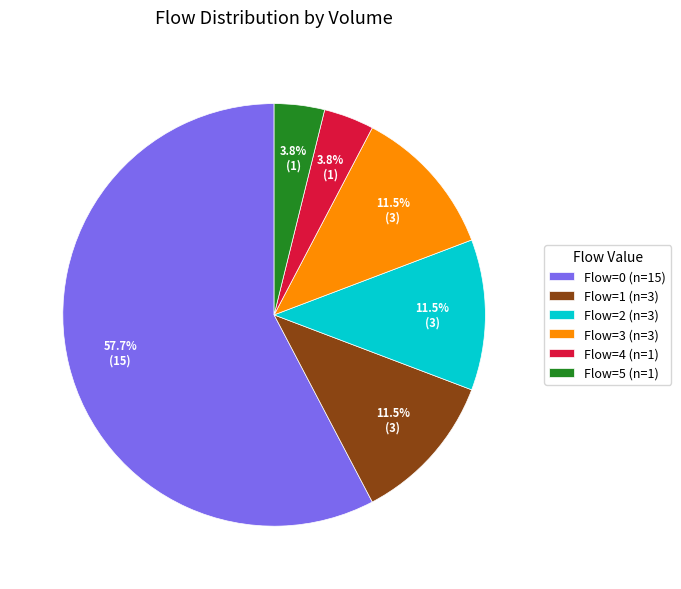

Is the sum of Flow=3 (n=3) and Flow=4 (n=1) greater than half?

No